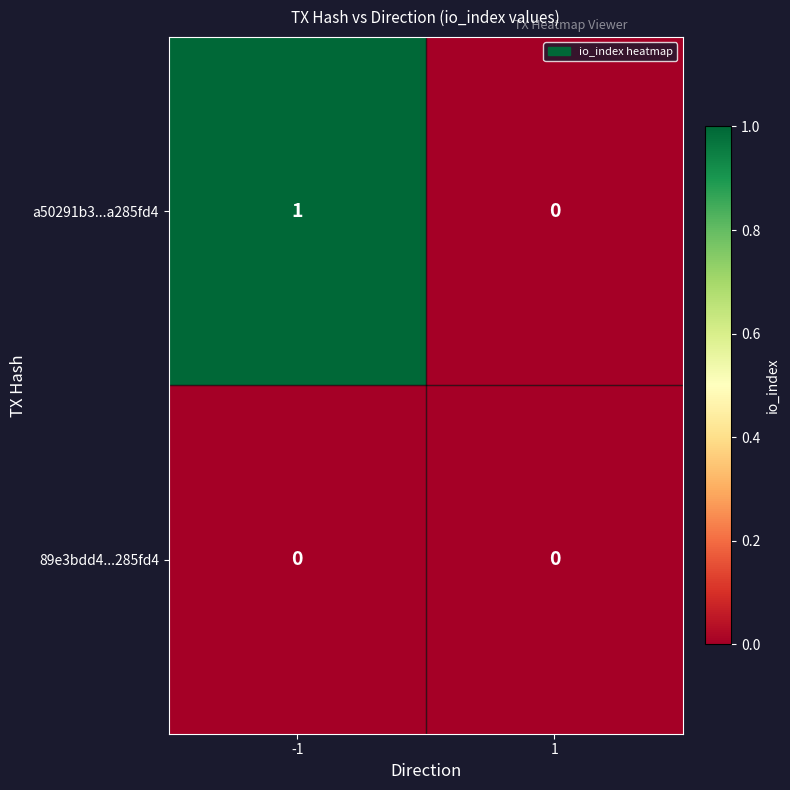

Reading left to right, transcribe all the data shown in this chart.

a50291b3...a285fd4: -1=1	1=0
89e3bdd4...285fd4: -1=0	1=0